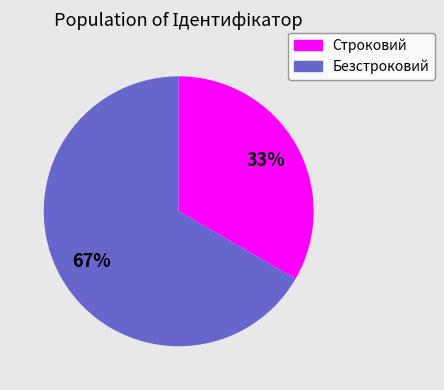

Rank the categories by value from lowest to highest.

Строковий, Безстроковий